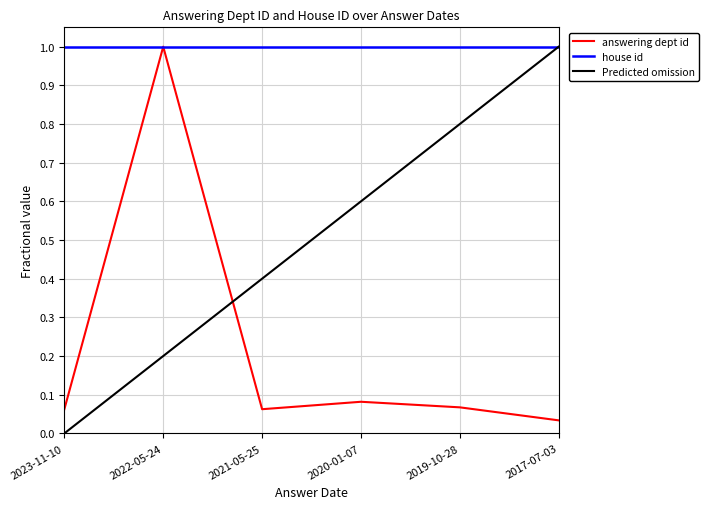

At how many categories does at least one series exceed 0?

6